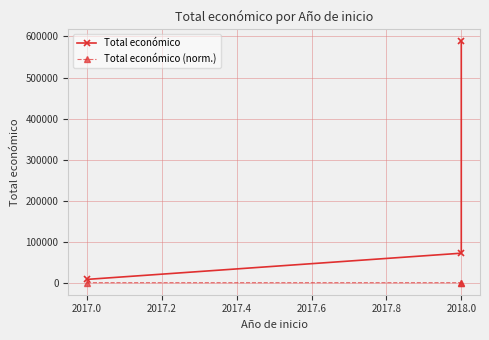

Does the chart display data point markers on the line(s)?

Yes